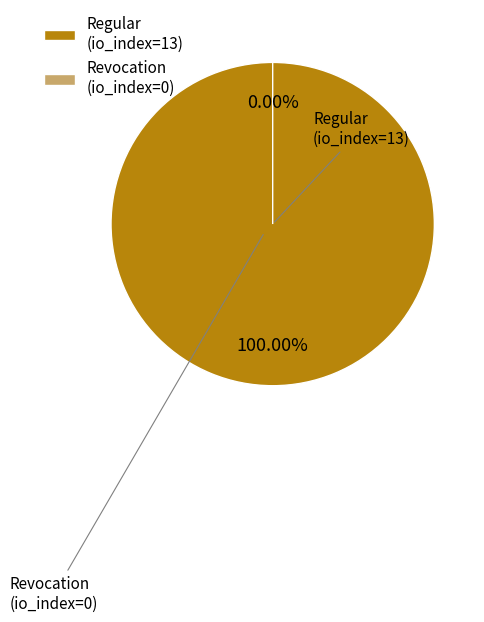

True or false: Regular (io_index=13) accounts for 100% of the total.

True